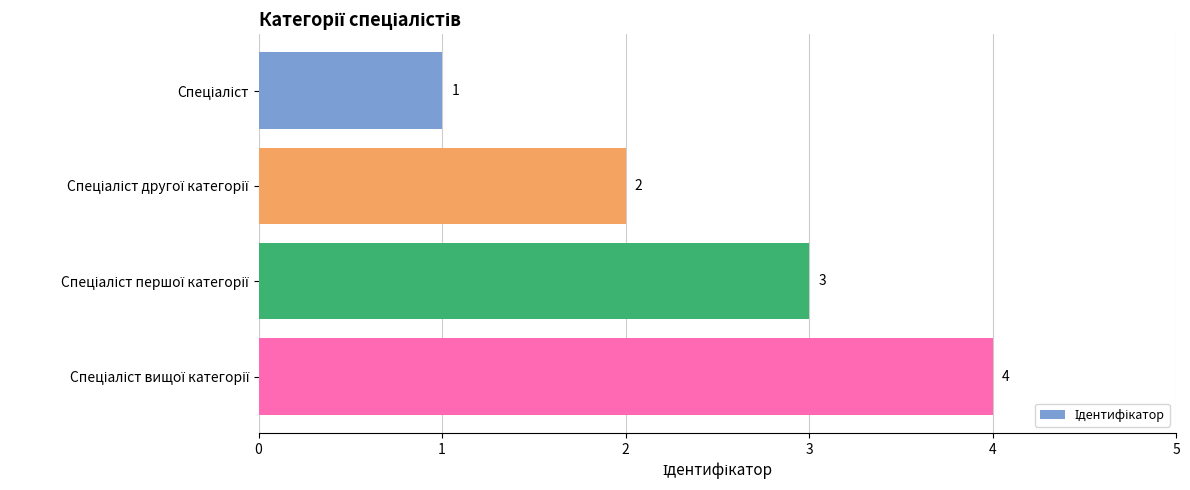

What is the sum of all values?

10